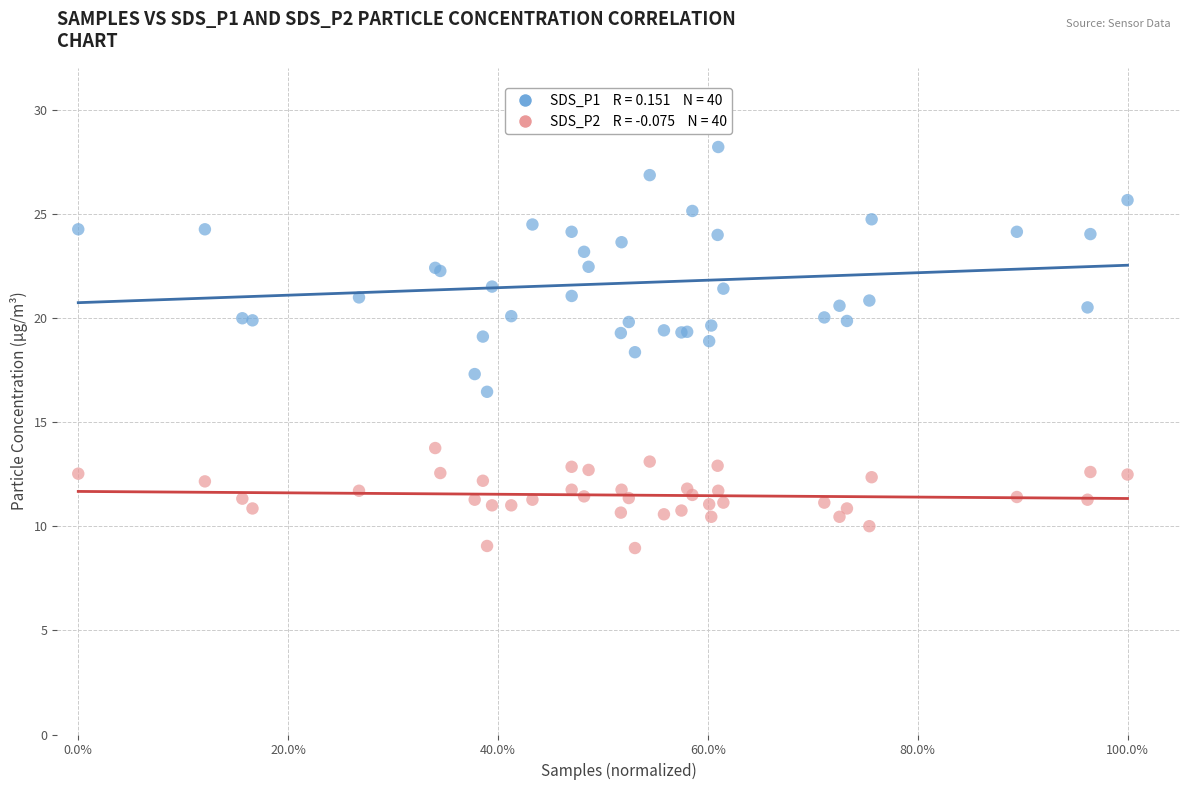

Across all series, what Y value is closest to 18?

18.4